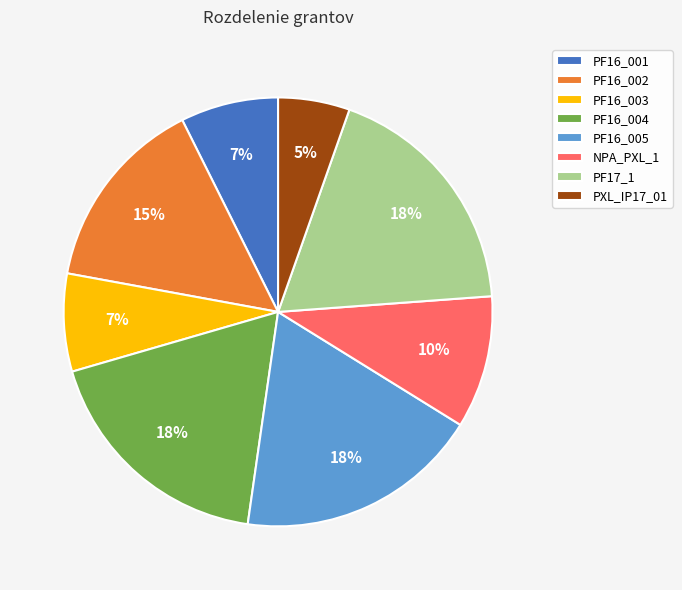

How many segments does this pie chart have?

8